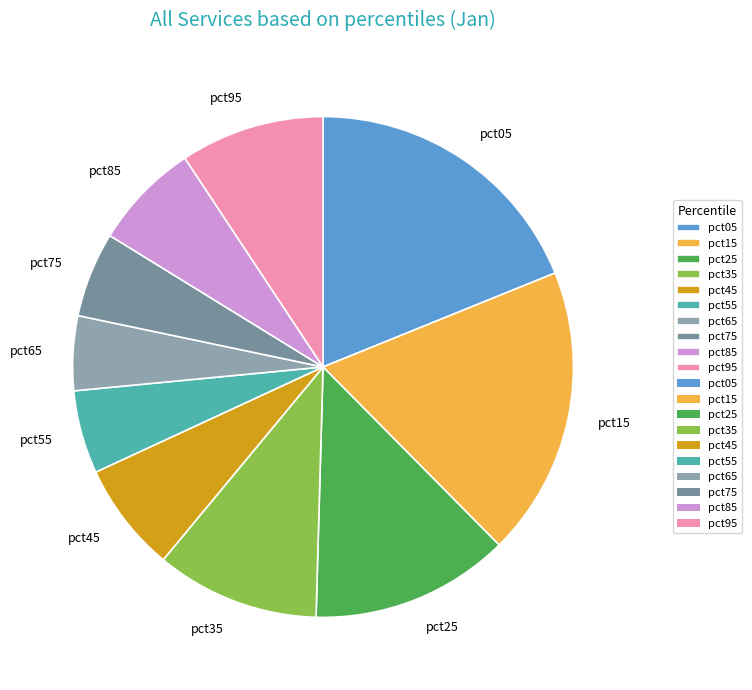

How many segments does this pie chart have?

10